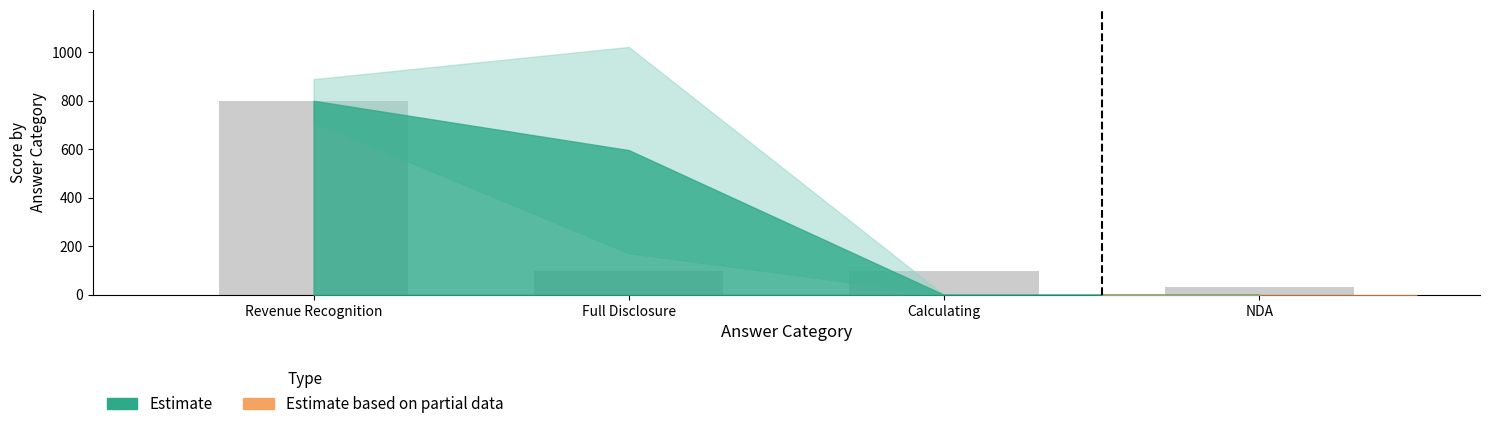

Reading left to right, list all the values displayed in this chart.

799.6	100.0	100.0	33.3